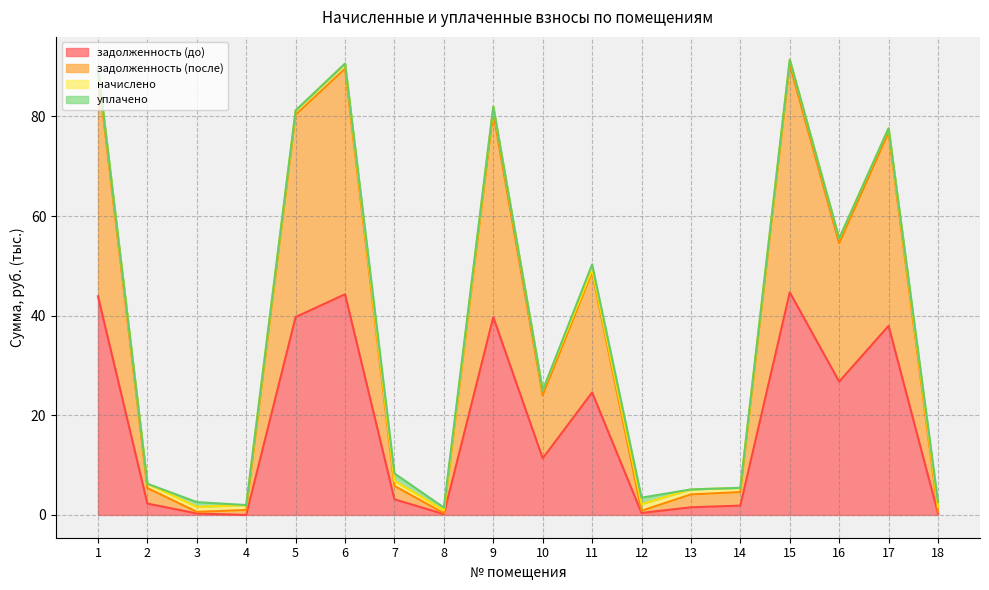

What is the maximum value for задолженность (до)?

44.7